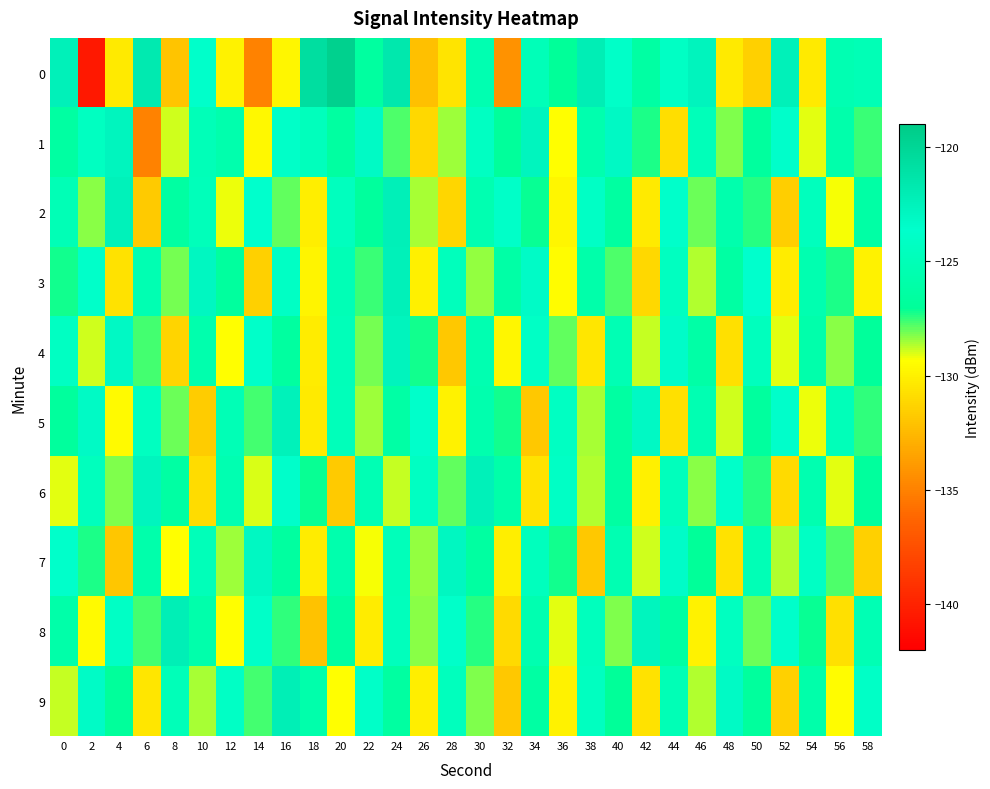

Reading right to left, transcribe all the data shown in this chart.

0: 58=-125.1	56=-125.3	54=-130.3	52=-122.4	50=-131.4	48=-130.3	46=-122.6	44=-124.2	42=-126.3	40=-123.9	38=-122.1	36=-127.0	34=-125.0	32=-134.3	30=-125.5	28=-130.5	26=-132.2	24=-121.6	22=-126.6	20=-119.5	18=-120.7	16=-129.7	14=-135.0	12=-129.9	10=-123.7	8=-132.0	6=-121.7	4=-130.3	2=-140.7	0=-122.4
1: 58=-127.6	56=-125.8	54=-129.1	52=-123.5	50=-126.7	48=-128.2	46=-124.9	44=-130.8	42=-127.3	40=-123.1	38=-125.6	36=-129.4	34=-122.7	32=-126.9	30=-124.3	28=-128.5	26=-131.1	24=-127.8	22=-123.2	20=-126.5	18=-124.7	16=-123.9	14=-129.7	12=-125.7	10=-125.0	8=-128.9	6=-135.0	4=-122.7	2=-124.4	0=-126.4
2: 58=-126.2	56=-129.3	54=-124.6	52=-131.5	50=-127.4	48=-125.7	46=-128.0	44=-123.7	42=-130.3	40=-126.5	38=-124.1	36=-129.7	34=-127.1	32=-123.9	30=-125.4	28=-131.2	26=-128.6	24=-122.3	22=-126.8	20=-124.5	18=-130.1	16=-127.9	14=-123.6	12=-129.2	10=-124.8	8=-126.4	6=-131.7	4=-122.5	2=-128.3	0=-125.1
3: 58=-129.9	56=-127.3	54=-125.5	52=-130.2	50=-123.6	48=-126.3	46=-128.7	44=-124.4	42=-131.1	40=-127.8	38=-125.9	36=-129.5	34=-123.3	32=-126.1	30=-128.4	28=-124.7	26=-130.0	24=-122.4	22=-127.6	20=-125.1	18=-129.8	16=-124.2	14=-131.4	12=-126.7	10=-122.9	8=-128.1	6=-125.3	4=-130.6	2=-123.8	0=-127.2
4: 58=-126.9	56=-128.3	54=-125.8	52=-129.1	50=-124.6	48=-130.7	46=-126.1	44=-123.4	42=-128.8	40=-125.2	38=-130.5	36=-127.9	34=-124.1	32=-129.7	30=-125.4	28=-131.8	26=-127.2	24=-122.6	22=-128.1	20=-124.9	18=-130.2	16=-126.6	14=-123.8	12=-129.4	10=-125.7	8=-131.3	6=-127.7	4=-123.1	2=-128.9	0=-124.3
5: 58=-127.5	56=-124.9	54=-129.2	52=-123.5	50=-126.7	48=-128.9	46=-125.3	44=-130.7	42=-123.1	40=-126.4	38=-128.6	36=-124.3	34=-131.8	32=-127.2	30=-125.6	28=-129.9	26=-123.7	24=-126.2	22=-128.5	20=-124.8	18=-130.3	16=-122.5	14=-127.7	12=-125.1	10=-131.6	8=-128.0	6=-124.4	4=-129.6	2=-123.2	0=-126.8
6: 58=-126.8	56=-129.1	54=-125.5	52=-131.0	50=-127.4	48=-123.8	46=-128.3	44=-124.7	42=-130.0	40=-126.4	38=-128.7	36=-124.1	34=-130.6	32=-126.0	30=-122.4	28=-127.9	26=-124.3	24=-128.8	22=-125.2	20=-131.7	18=-127.1	16=-123.5	14=-129.0	12=-125.4	10=-130.9	8=-126.3	6=-122.7	4=-128.2	2=-124.6	0=-129.1
7: 58=-131.4	56=-127.8	54=-124.2	52=-128.7	50=-125.1	48=-130.6	46=-127.0	44=-123.4	42=-128.9	40=-125.3	38=-131.8	36=-127.2	34=-124.6	32=-130.1	30=-126.5	28=-122.9	26=-128.4	24=-124.8	22=-129.3	20=-125.7	18=-130.2	16=-126.6	14=-123.0	12=-128.5	10=-124.9	8=-129.4	6=-125.8	4=-131.9	2=-127.3	0=-123.7
8: 58=-125.2	56=-130.7	54=-127.1	52=-123.5	50=-128.0	48=-124.4	46=-129.9	44=-126.3	42=-122.7	40=-128.2	38=-124.6	36=-129.1	34=-125.5	32=-131.0	30=-127.4	28=-123.8	26=-128.3	24=-124.7	22=-130.2	20=-126.6	18=-132.1	16=-127.5	14=-123.9	12=-129.4	10=-125.8	8=-122.2	6=-127.7	4=-124.1	2=-129.6	0=-126.0
9: 58=-124.0	56=-129.5	54=-125.9	52=-131.4	50=-126.8	48=-123.2	46=-128.7	44=-125.1	42=-130.6	40=-127.0	38=-124.4	36=-129.9	34=-126.3	32=-131.8	30=-128.2	28=-124.6	26=-130.1	24=-126.5	22=-123.9	20=-129.4	18=-125.8	16=-122.2	14=-127.7	12=-124.1	10=-128.6	8=-125.0	6=-130.5	4=-126.9	2=-123.3	0=-128.8